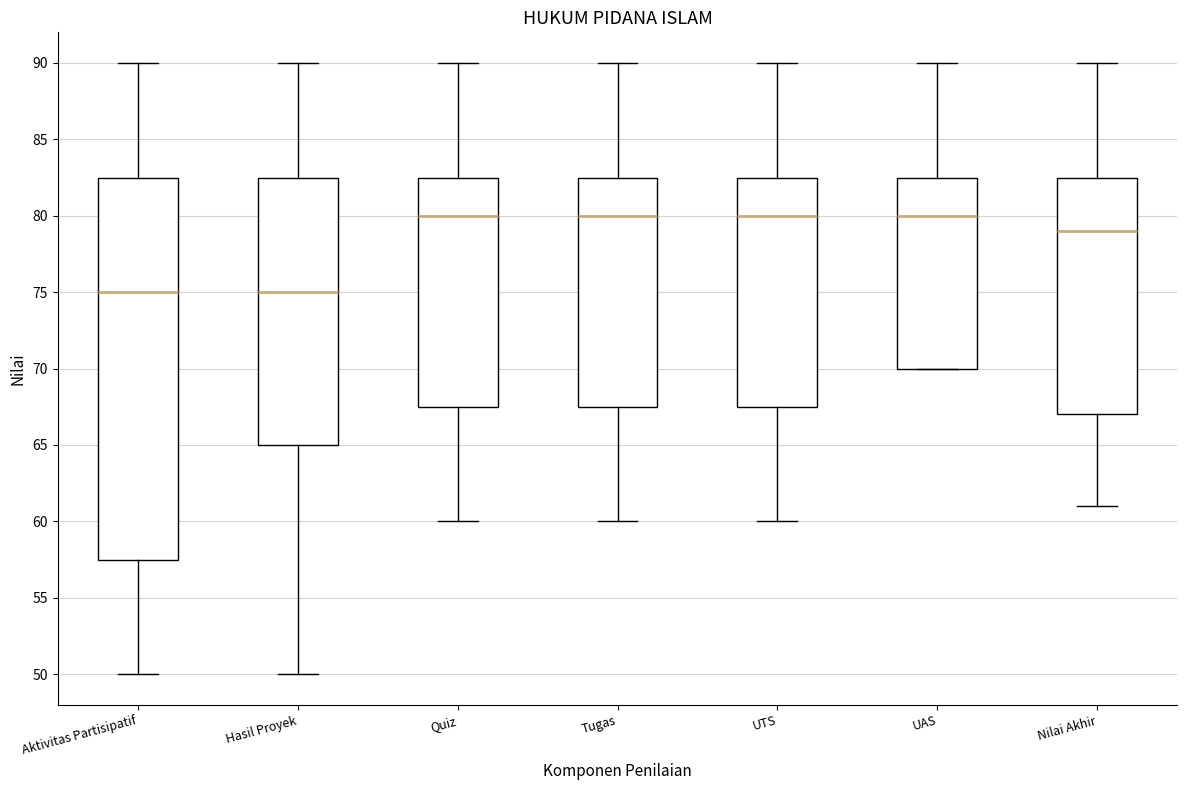

Reading left to right, read every box against the y-axis: the position of its median line, the range the box covers, and the ends of its whiskers. The values are not printed on the chart, so give them approximately, as read against the axis.

Aktivitas Partisipatif: median 75.0, box 57.5 to 82.5, whiskers 50.0 to 90.0
Hasil Proyek: median 75.0, box 65.0 to 82.5, whiskers 50.0 to 90.0
Quiz: median 80.0, box 67.5 to 82.5, whiskers 60.0 to 90.0
Tugas: median 80.0, box 67.5 to 82.5, whiskers 60.0 to 90.0
UTS: median 80.0, box 67.5 to 82.5, whiskers 60.0 to 90.0
UAS: median 80.0, box 70.0 to 82.5, whiskers 70.0 to 90.0
Nilai Akhir: median 79.0, box 67.0 to 82.5, whiskers 61.0 to 90.0